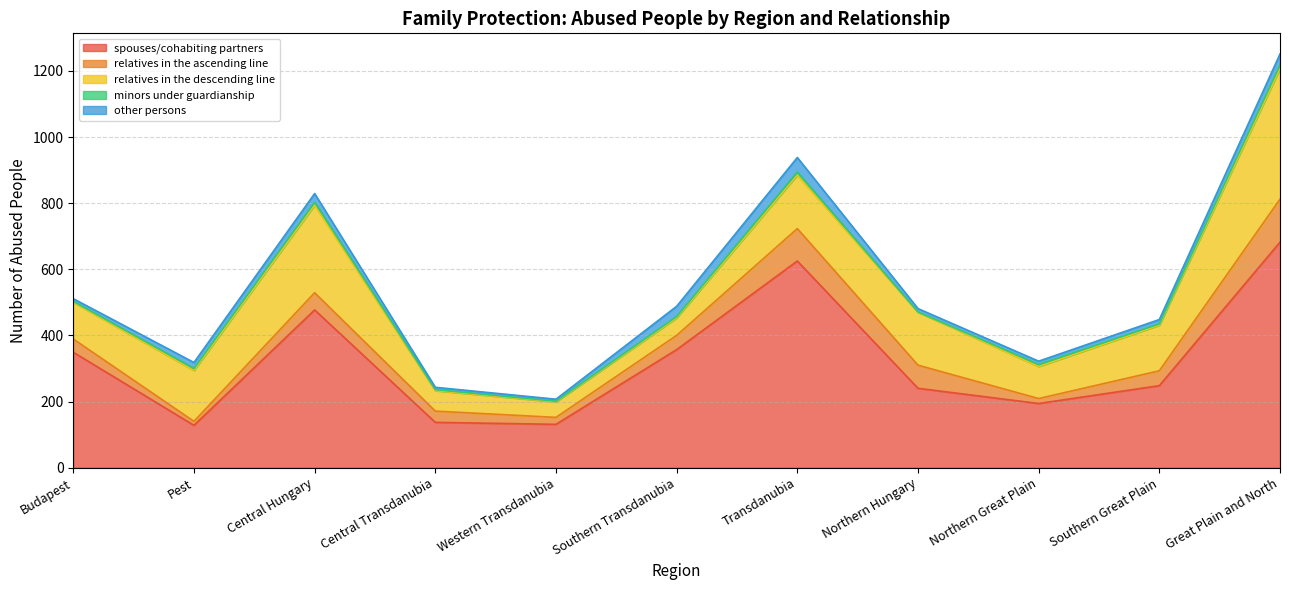

What is the label of the 8th point from the right?

Central Transdanubia